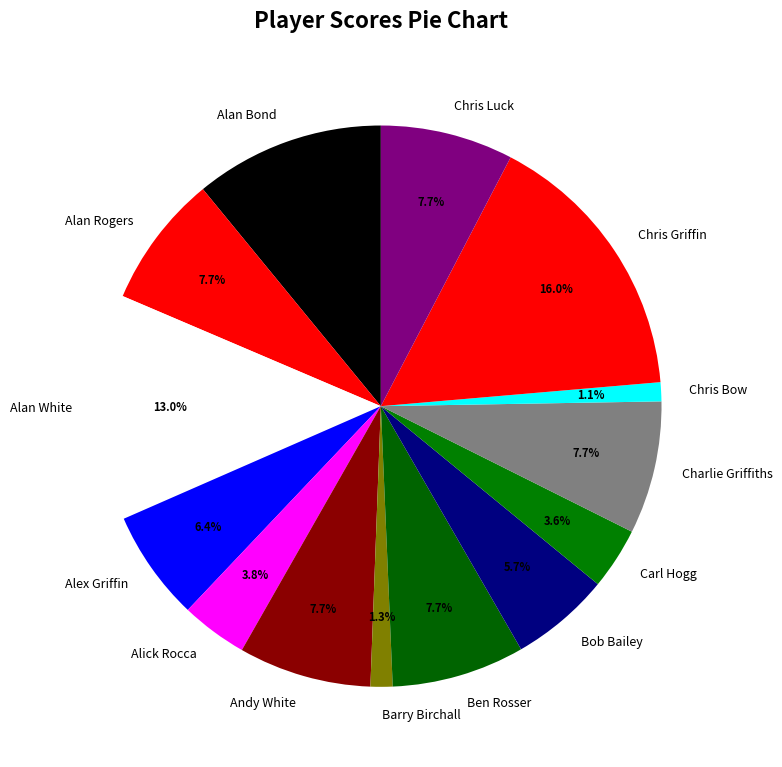

Which has a higher value, Charlie Griffiths or Alan White?

Alan White